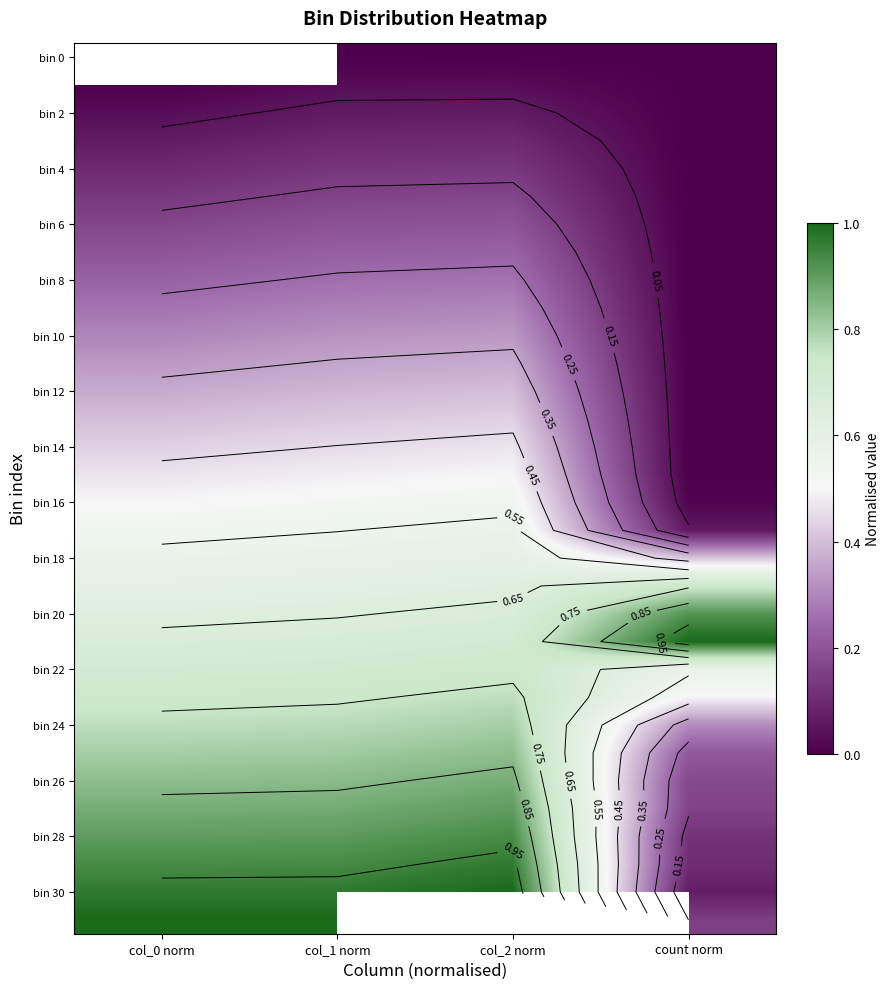

Which has a higher value, count norm or col_2 norm?

count norm